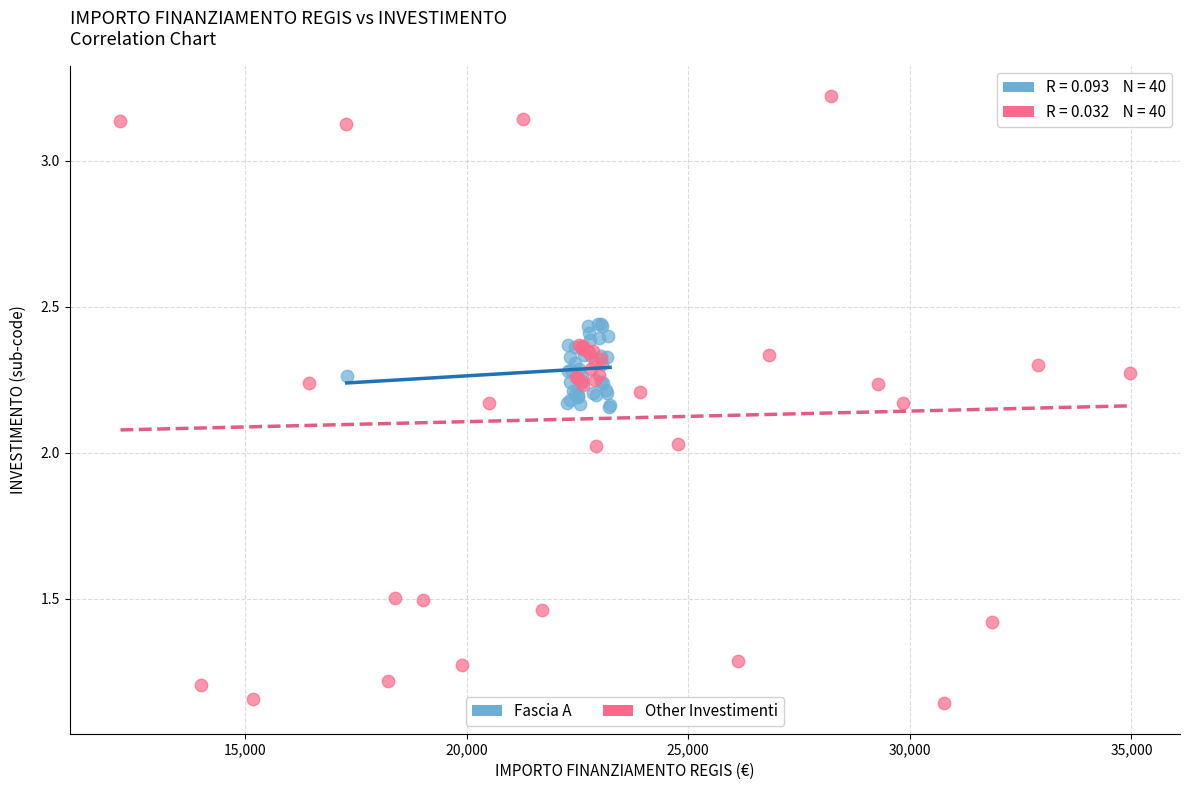

Which series reaches the minimum Y coordinate?

Other Investimenti